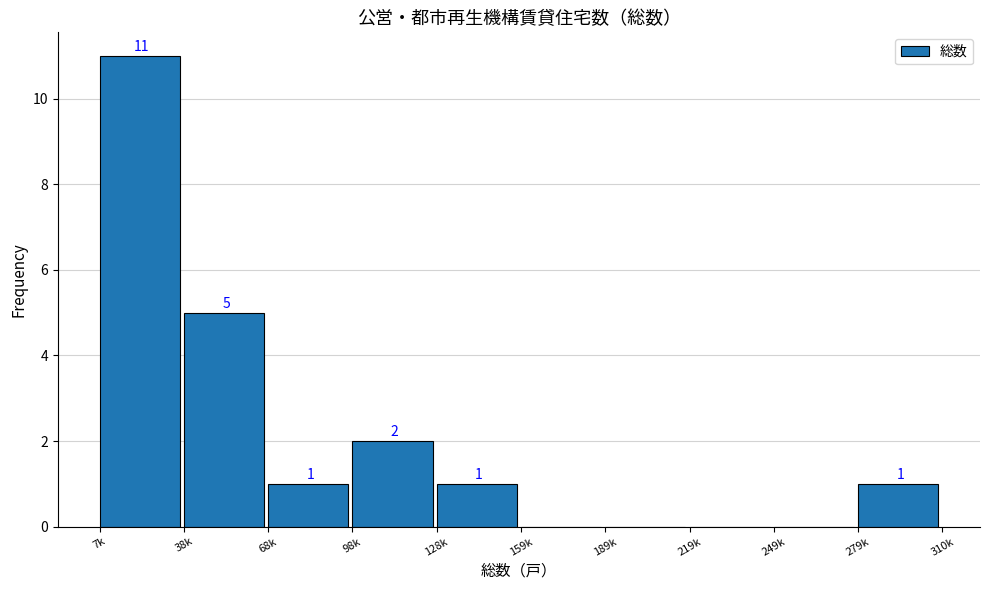

Reading right to left, transcribe all the data shown in this chart.

279k=1	249k=0	219k=0	189k=0	159k=0	128k=1	98k=2	68k=1	38k=5	7k=11